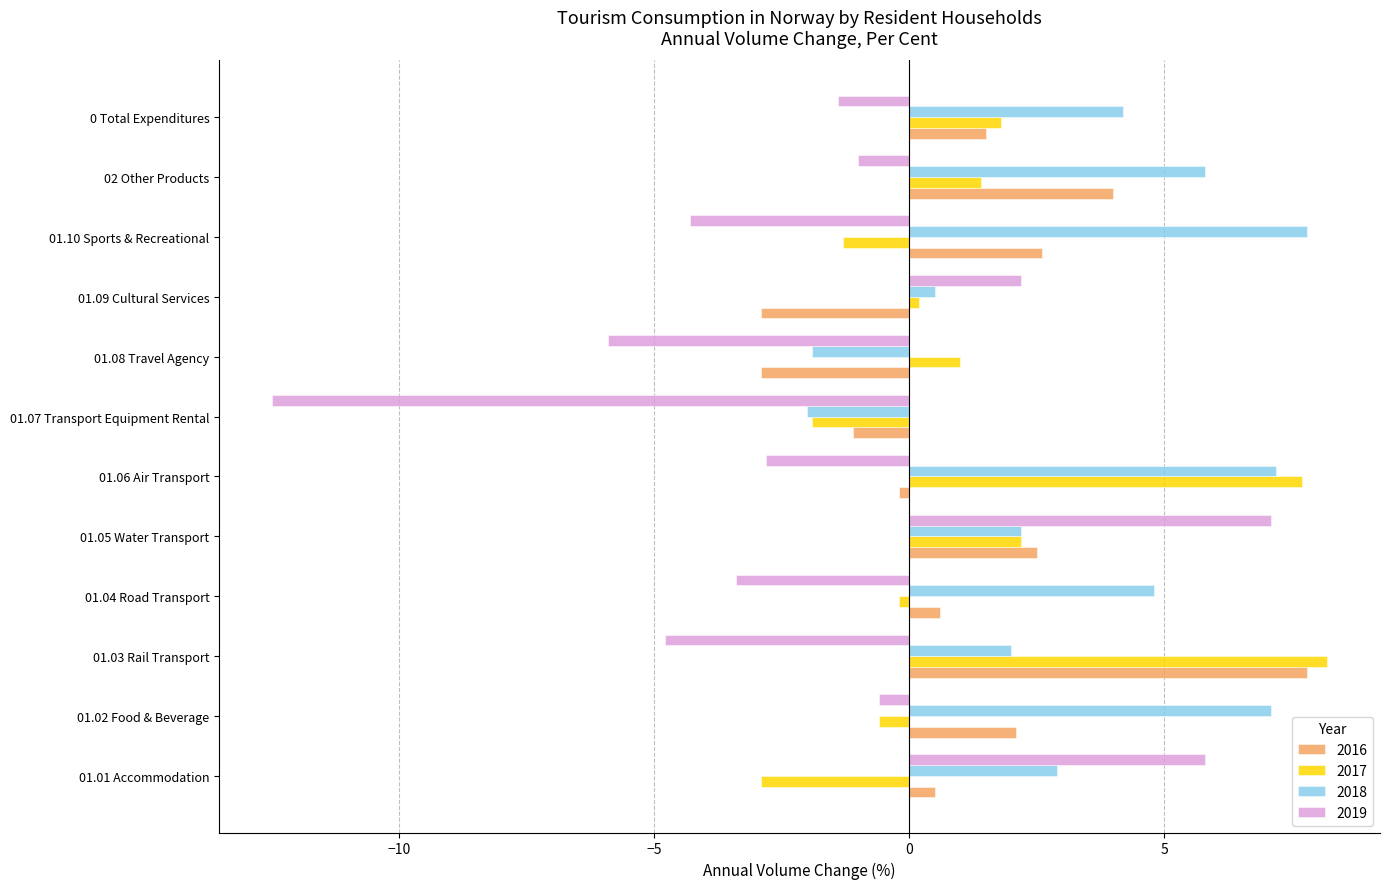

What is the difference between the maximum and minimum values in the 2016 series?

10.7